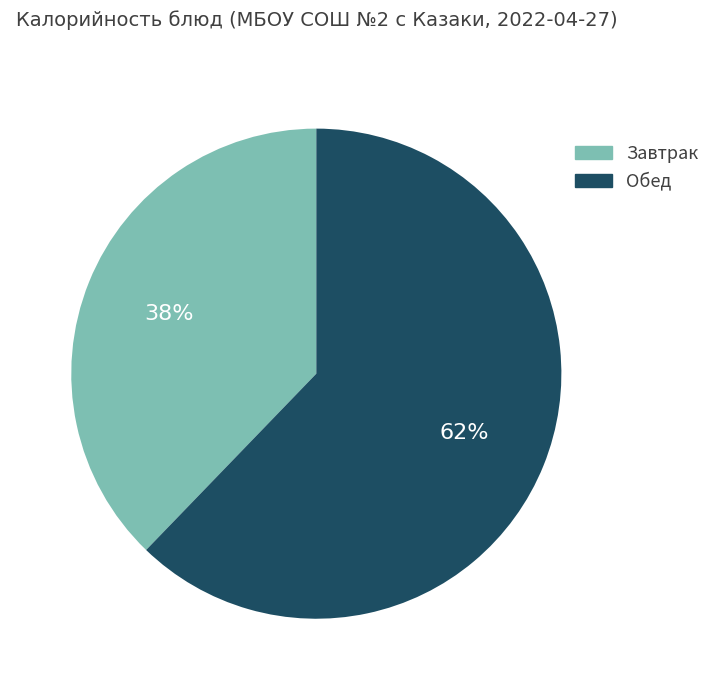

To the nearest percent, what is the difference between the largest and smallest slice percentages?

24%